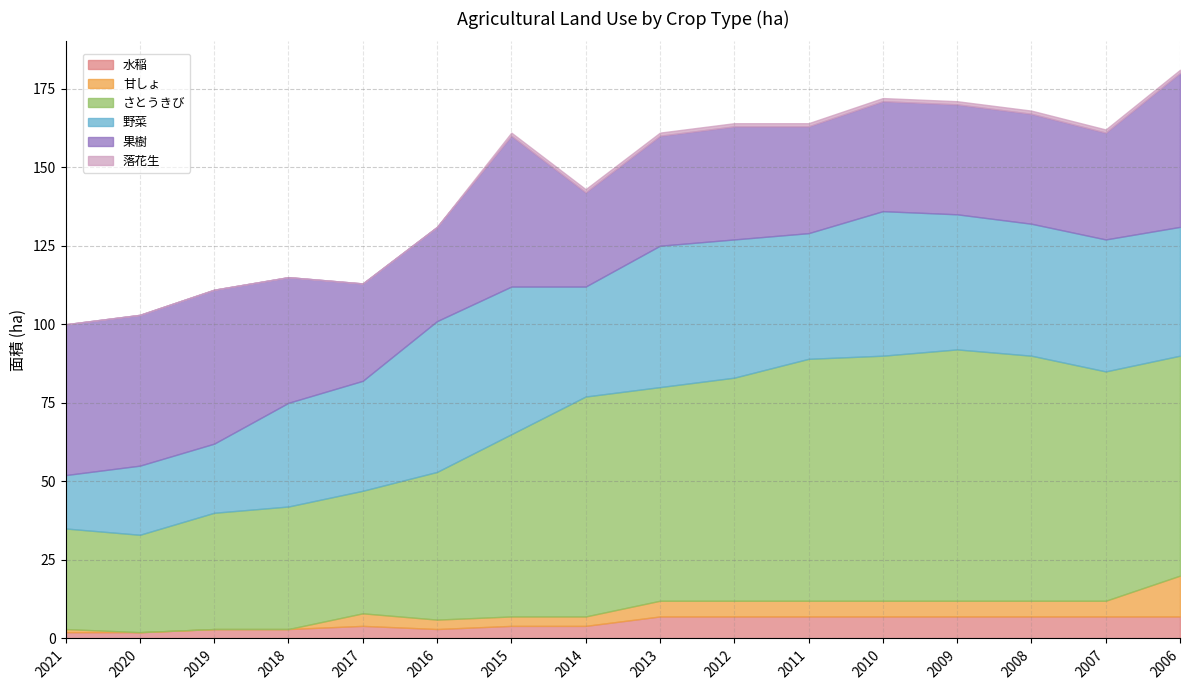

How many data points in 野菜 are above 42?

6